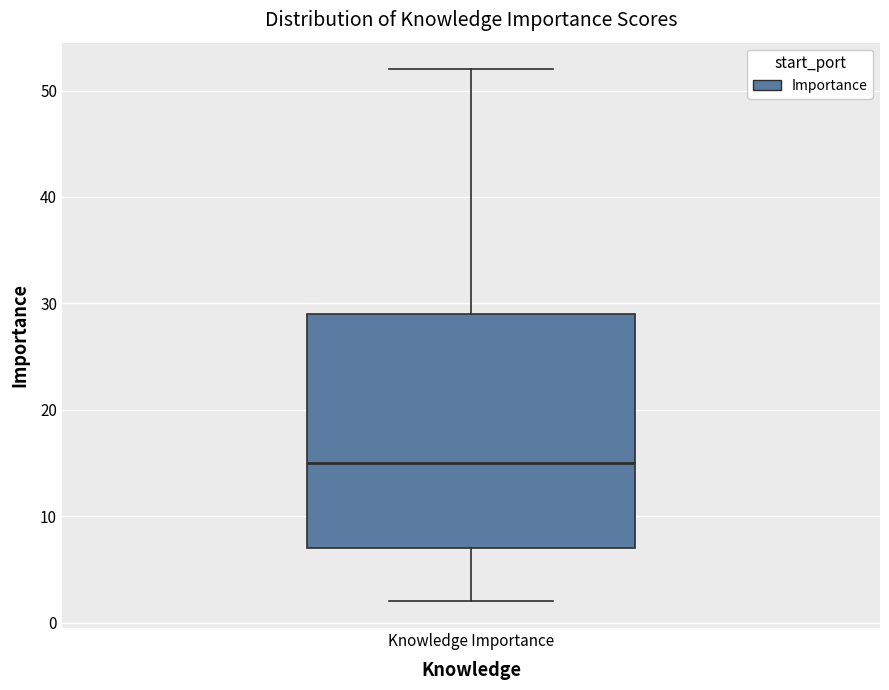

Where is the upper edge of the box for Knowledge Importance on the y-axis? The values are not printed on the chart, so give them approximately, as read against the axis.

29